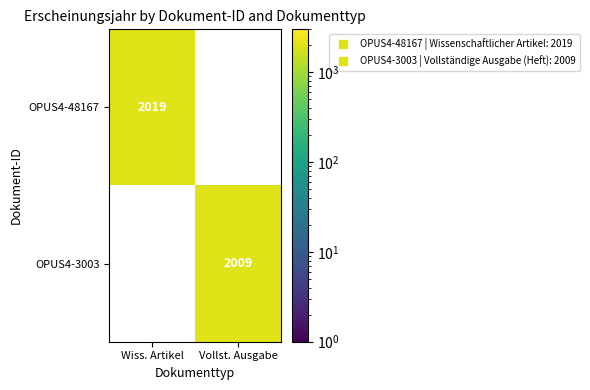

What is the sum of the OPUS4-3003 values at Vollst. Ausgabe and Wiss. Artikel?

2009